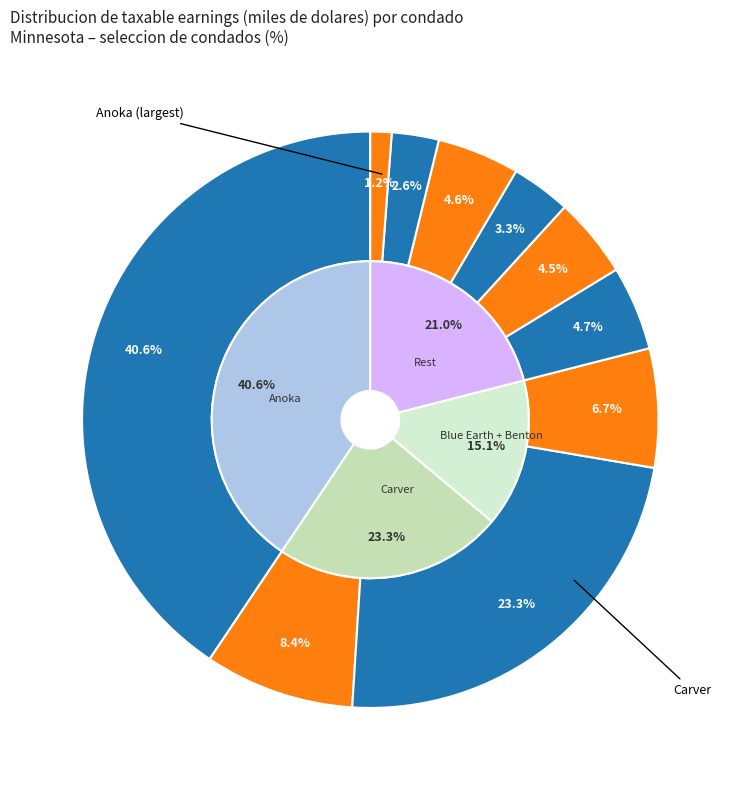

How many slices are in this pie chart?

10